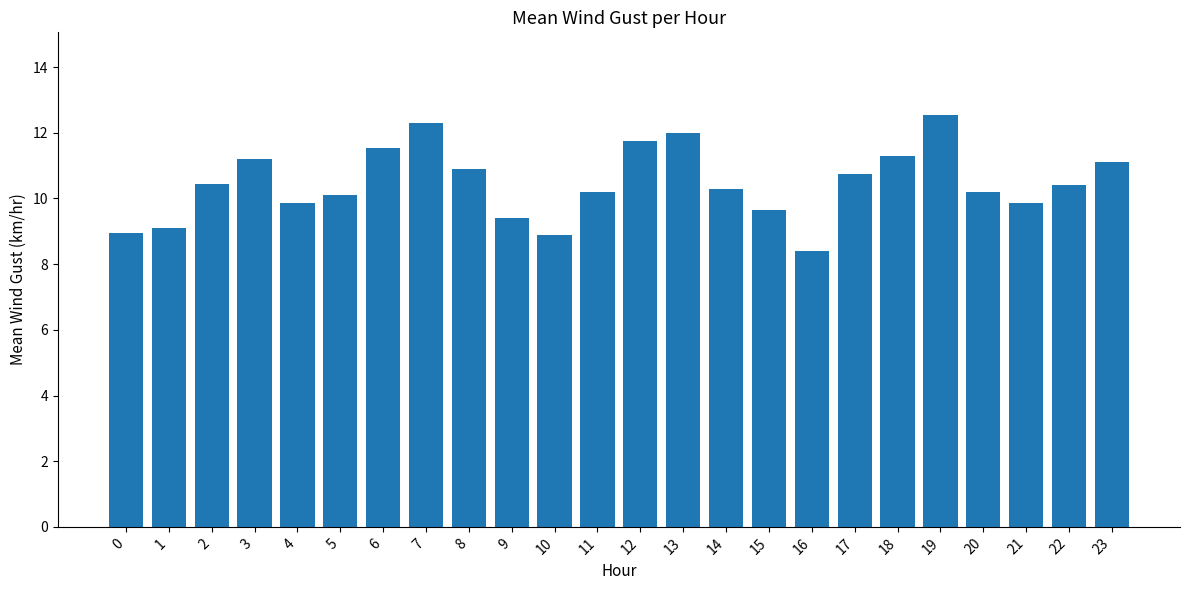

What is the change in value from 10 to 13?

+3.1